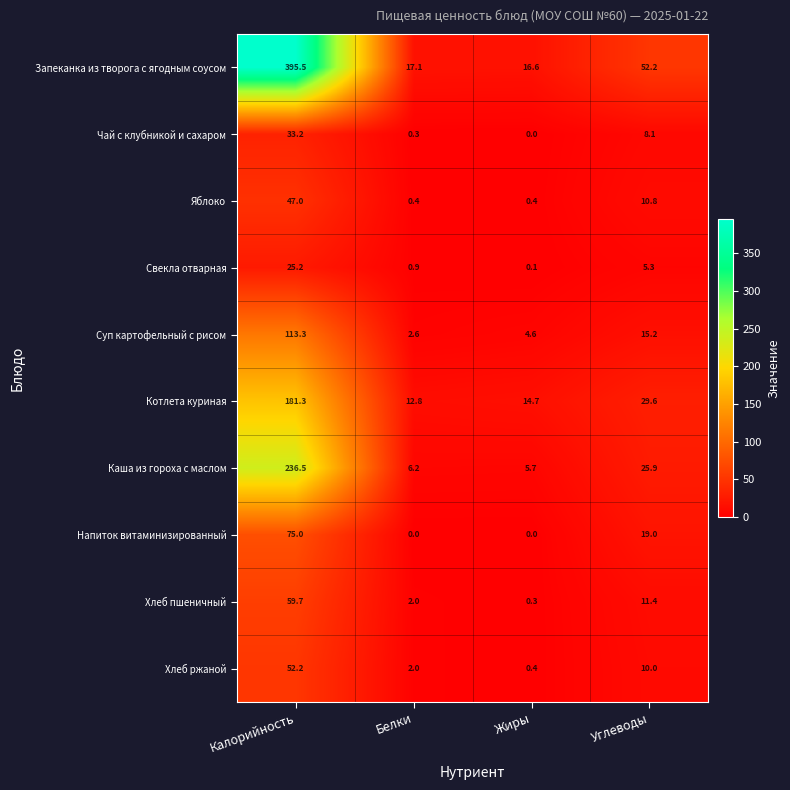

At Углеводы, list the series in order from largest to smallest.

Запеканка из творога с ягодным соусом, Котлета куриная, Каша из гороха с маслом, Напиток витаминизированный, Суп картофельный с рисом, Хлеб пшеничный, Яблоко, Хлеб ржаной, Чай с клубникой и сахаром, Свекла отварная